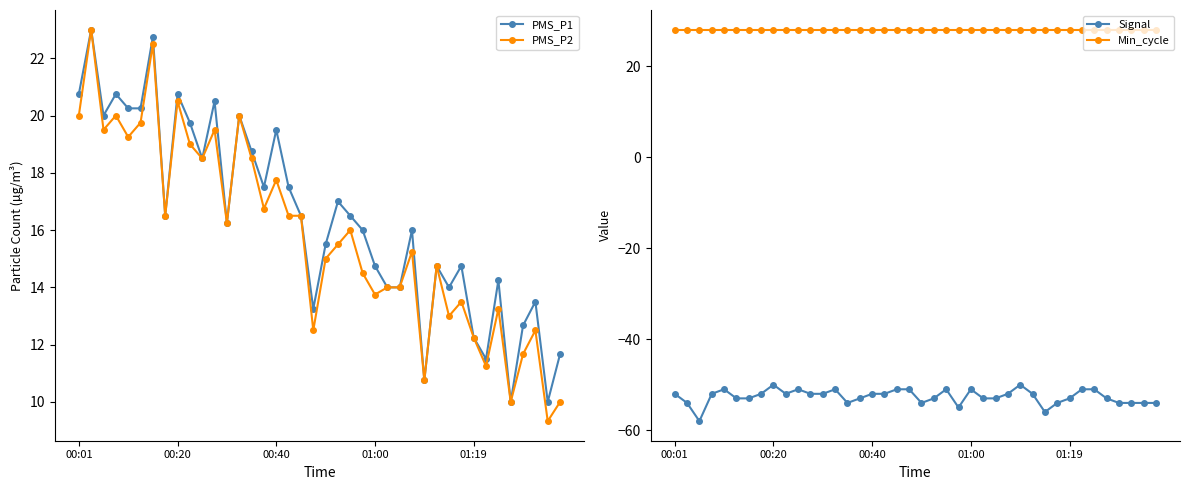

What is the difference between the second highest and minimum values in the PMS_P1 series?

12.8